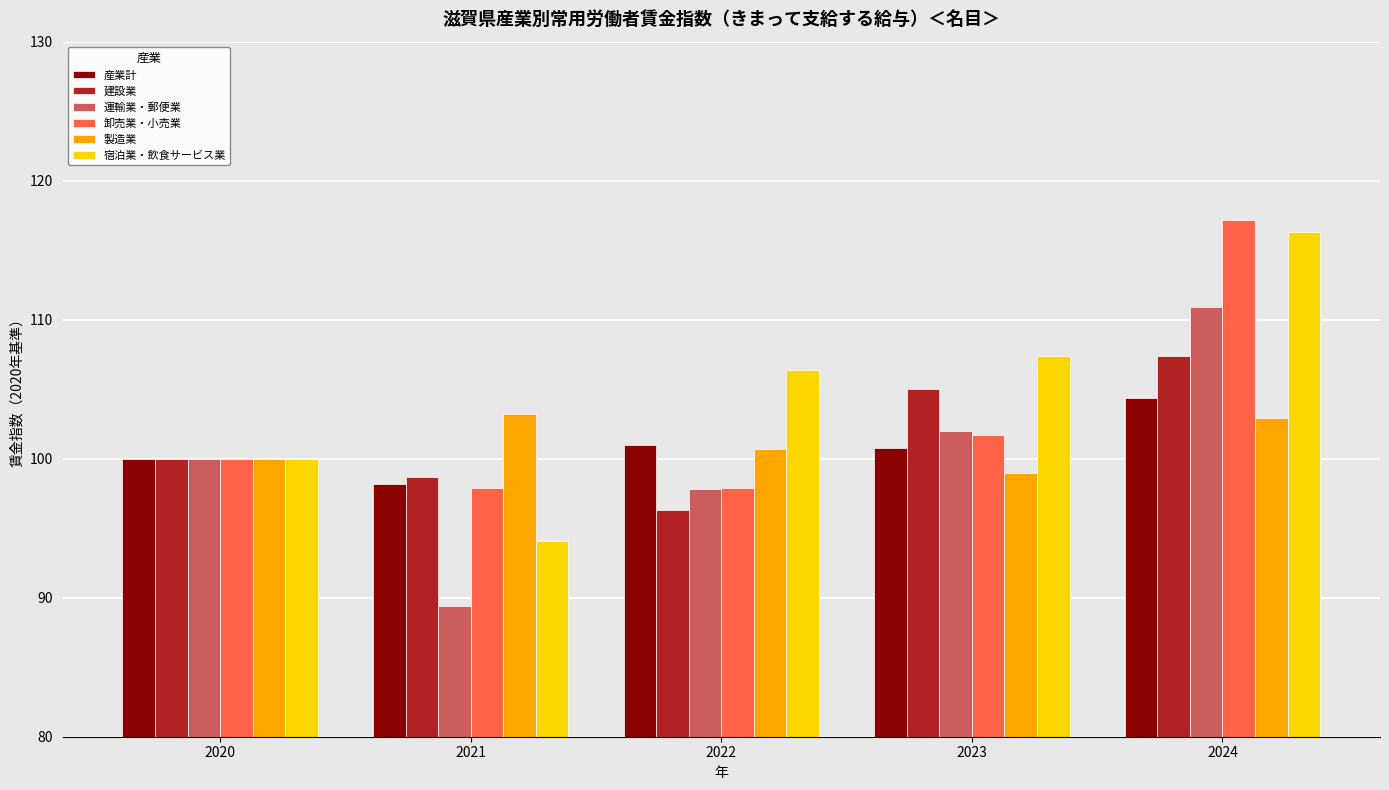

Rank the categories by 運輸業・郵便業 value from lowest to highest.

2021, 2022, 2020, 2023, 2024